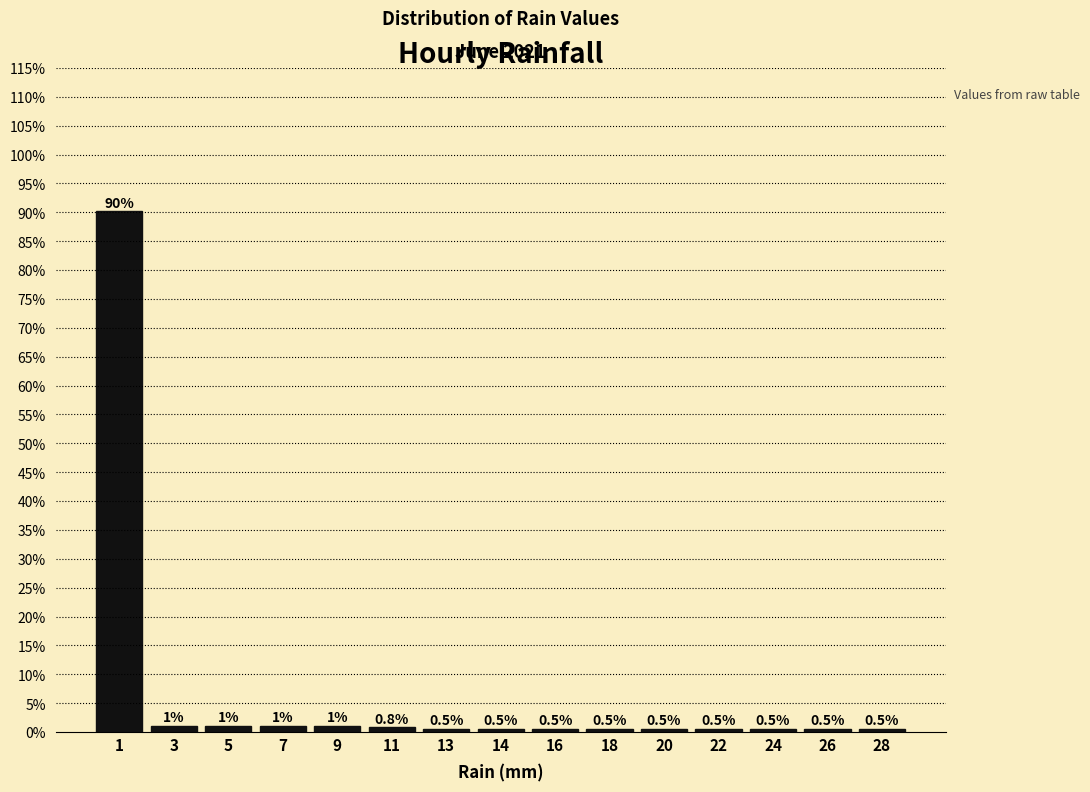

What value does the data have at 1?

90.2